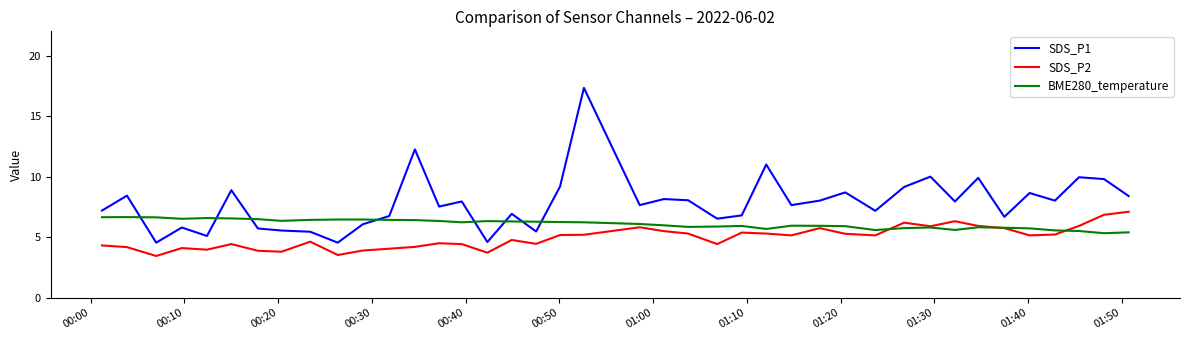

Rank the series by their average value, from highest to lowest.

SDS_P1, BME280_temperature, SDS_P2